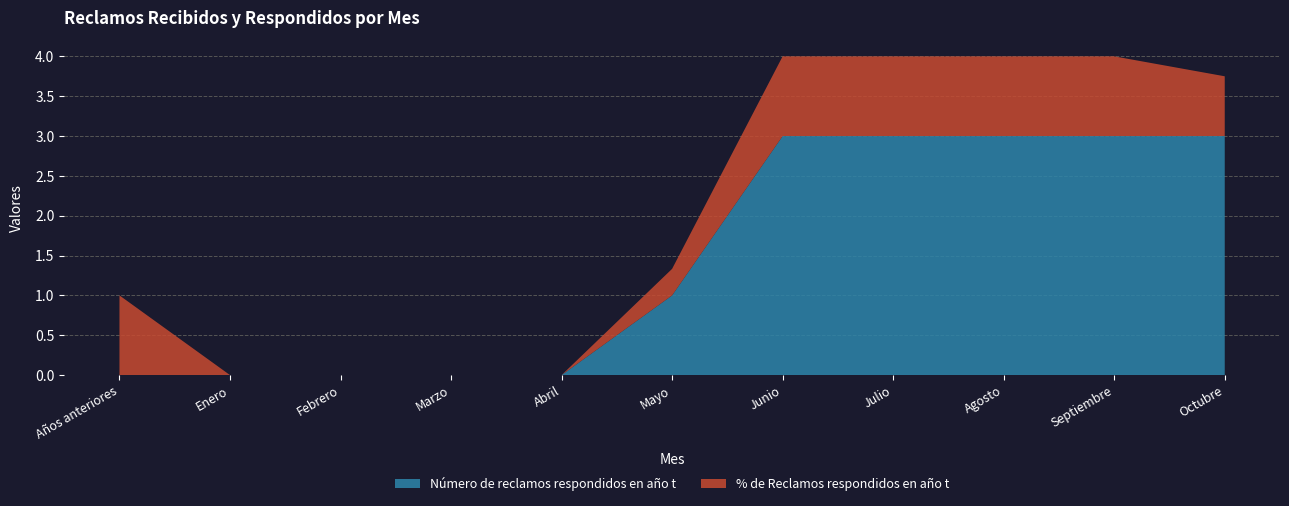

Reading left to right, list all the values displayed in this chart.

% de Reclamos respondidos en año t: 1.0	0.0	0.0	0.0	0.0	0.3	1.0	1.0	1.0	1.0	0.8
Número de reclamos respondidos en año t: 0.0	0.0	0.0	0.0	0.0	1.0	3.0	3.0	3.0	3.0	3.0